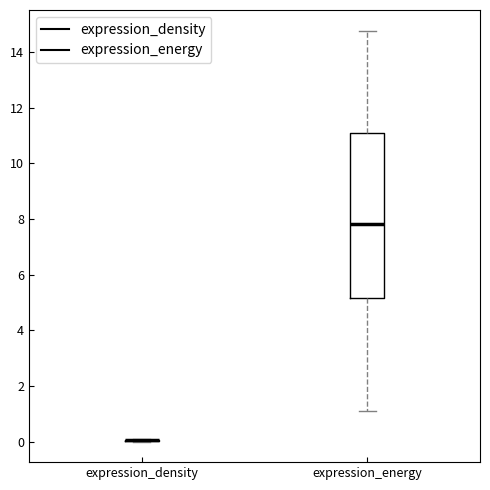

Reading left to right, read every box against the y-axis: the position of its median line, the range the box covers, and the ends of its whiskers. The values are not printed on the chart, so give them approximately, as read against the axis.

expression_density: box collapsed to a line at 0.0, whiskers 0.0 to 0.2
expression_energy: median 7.8, box 5.2 to 11.0, whiskers 1.2 to 14.8